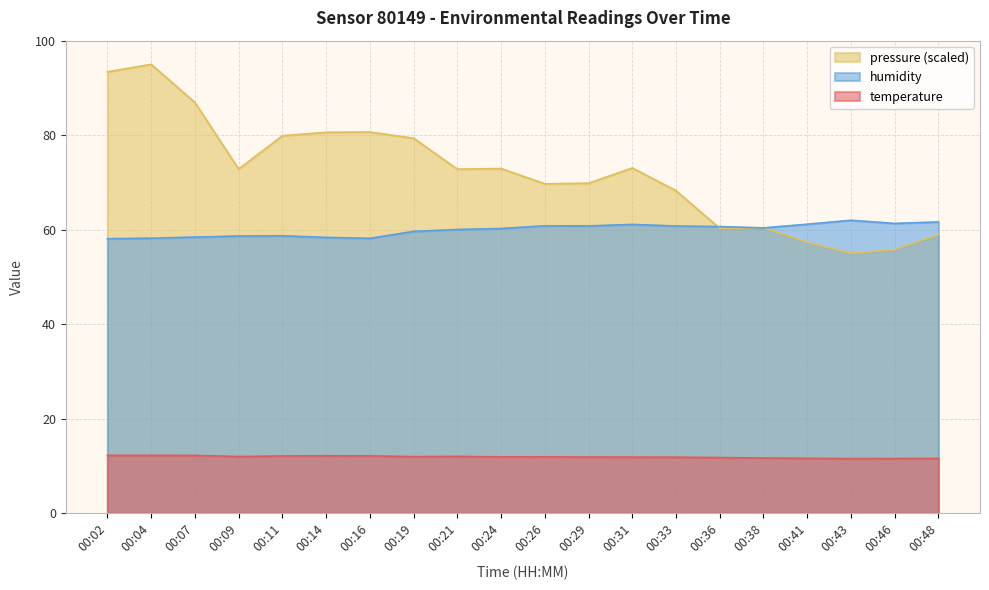

At which category is the sum across all series the highest?

00:04